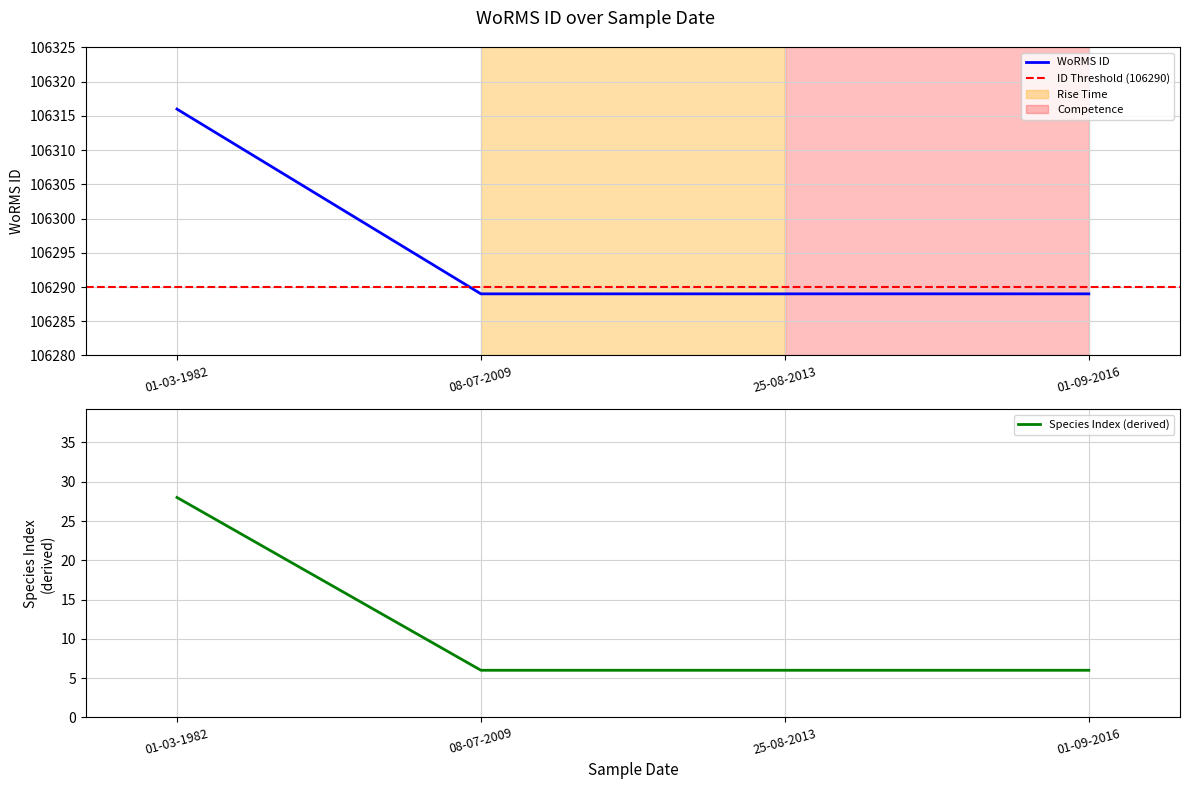

Rank the categories by value from highest to lowest.

01-03-1982, 08-07-2009, 25-08-2013, 01-09-2016